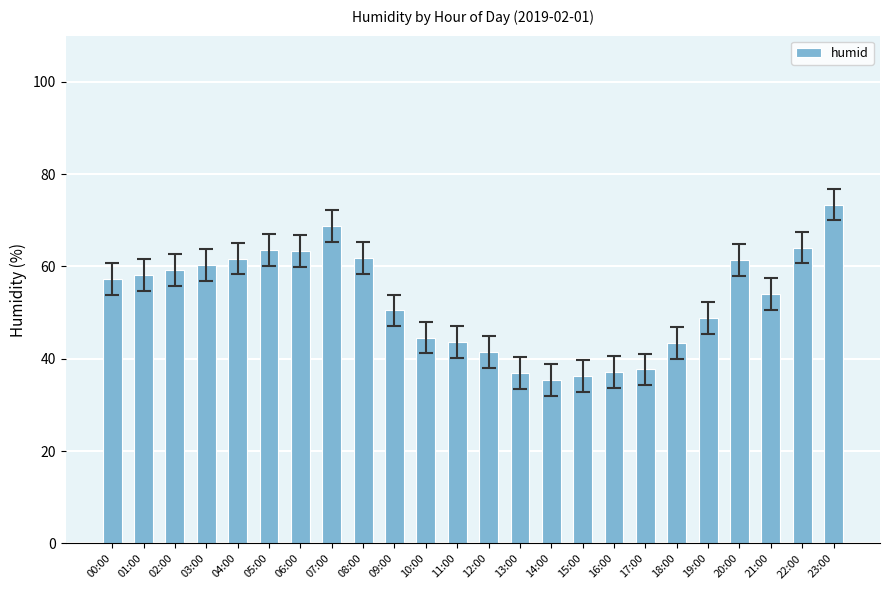

True or false: the data shows 37.2 at 05:00.

False